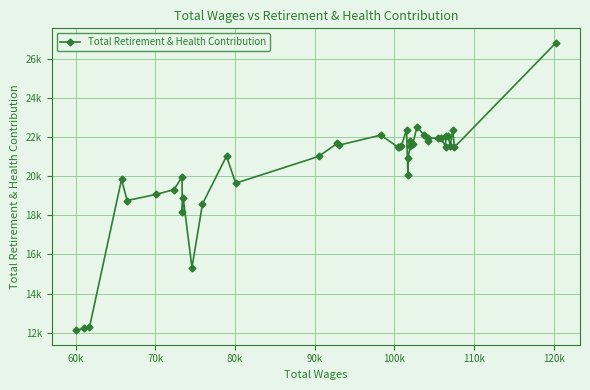

What is the greatest value displayed?

26820